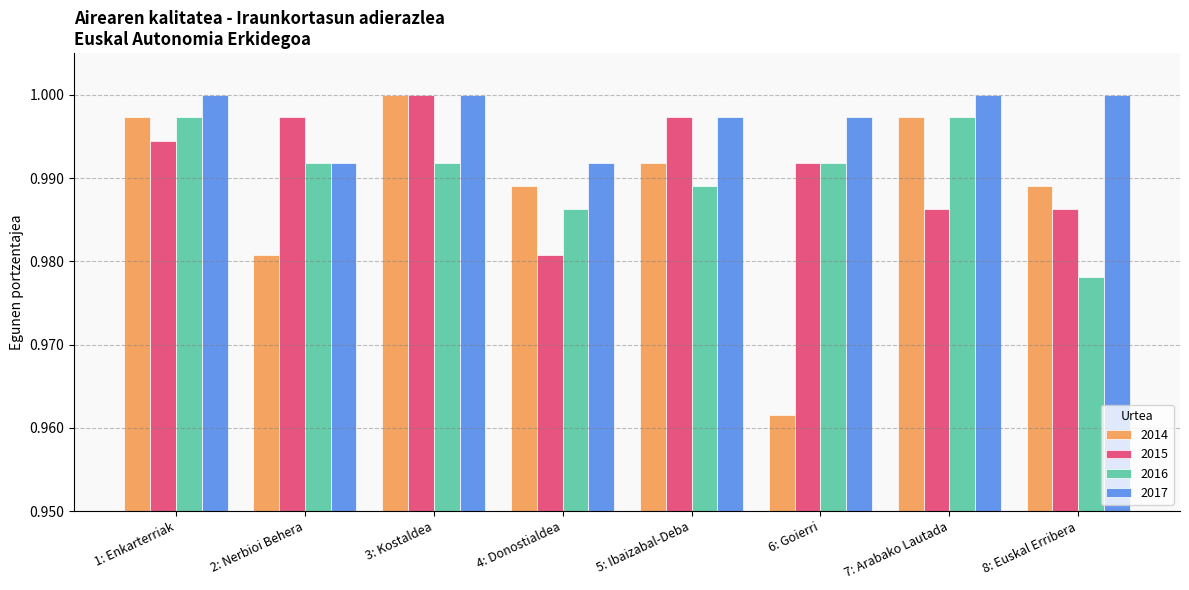

Rank the series by their average value, from lowest to highest.

2014, 2016, 2015, 2017